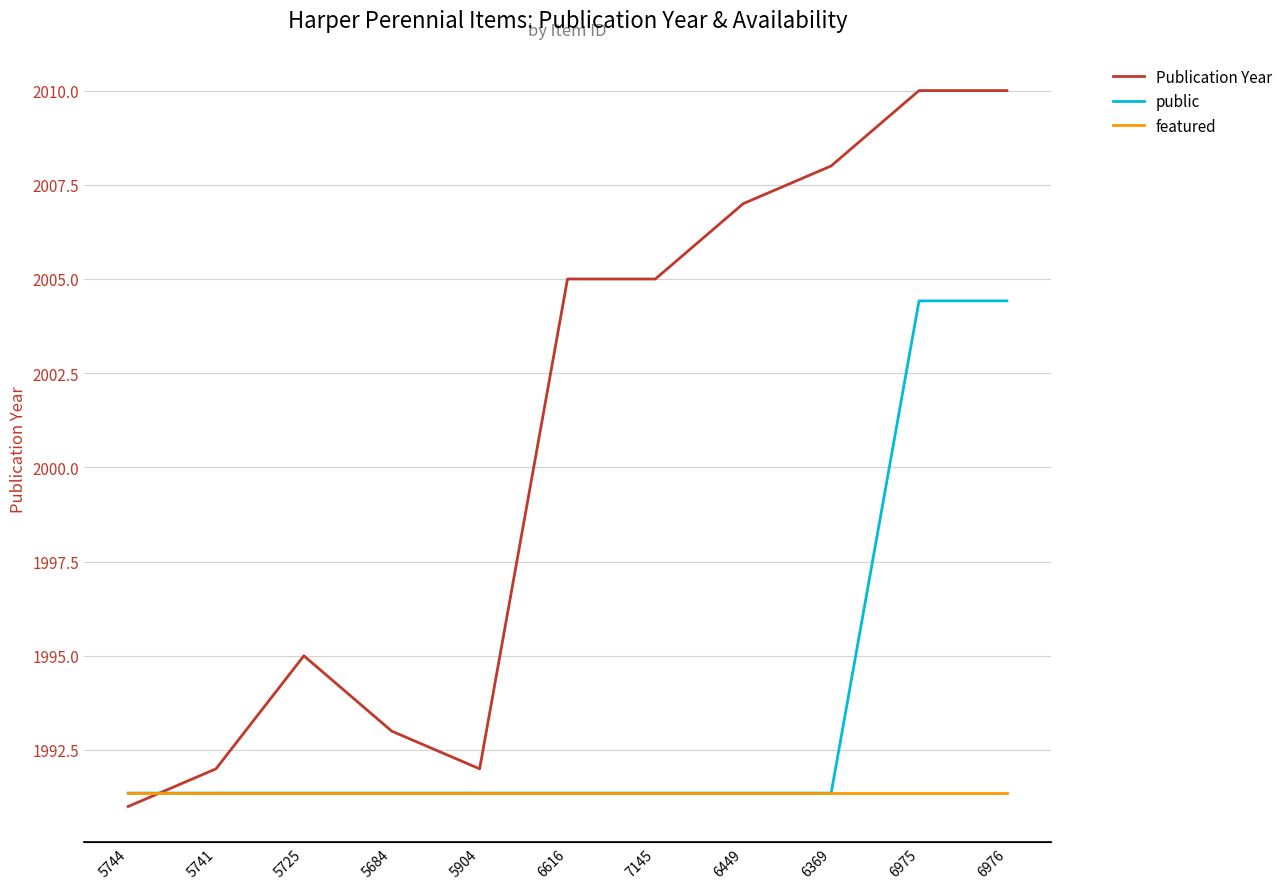

Which series has the largest range (max minus min)?

Publication Year